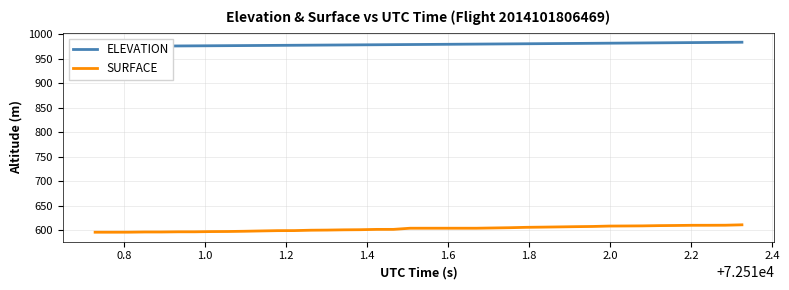

What are all the series names shown in the legend?

ELEVATION, SURFACE